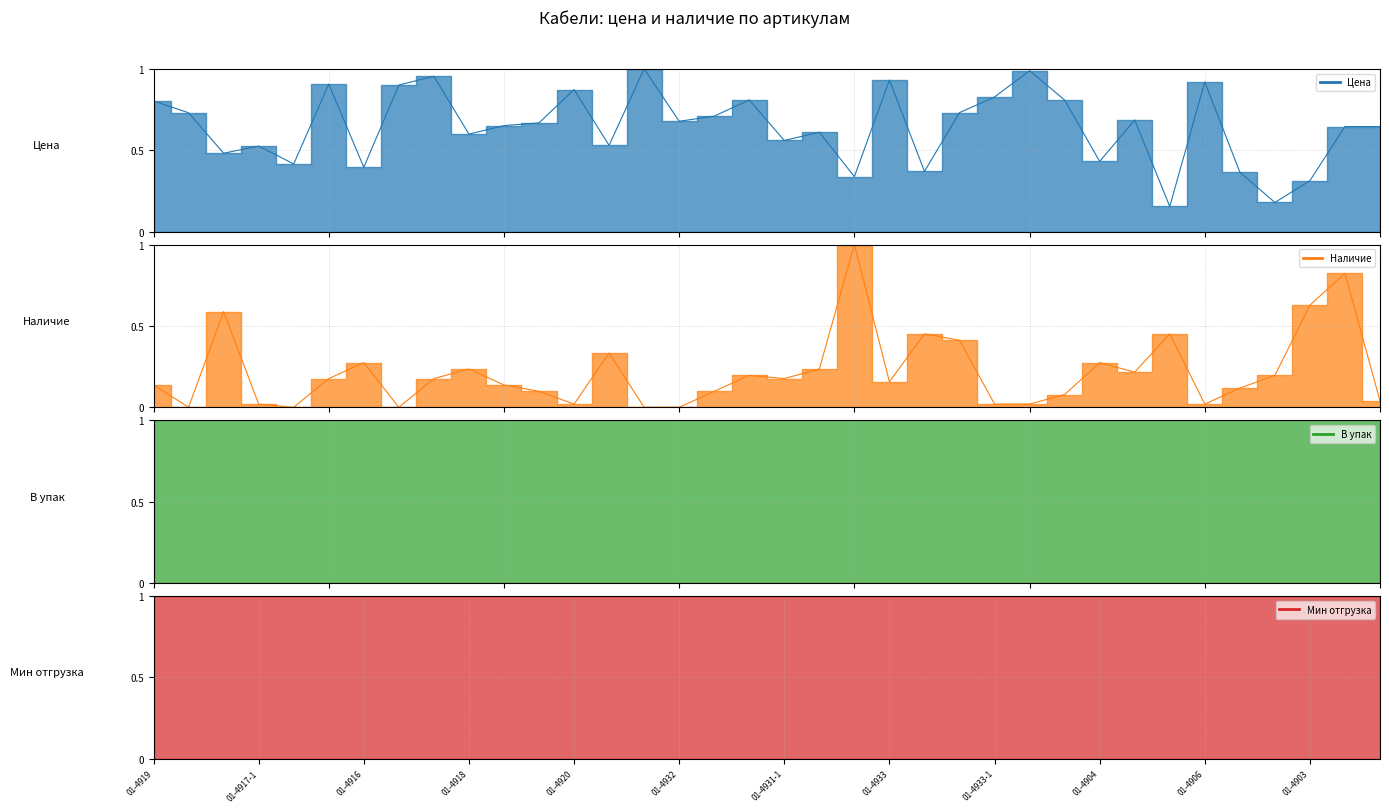

Reading left to right, what are all the values shown in this chart?

Цена: 01-4919=0.8	01-4923-1=0.7	01-4917=0.5	01-4917-1=0.5	01-4916-1=0.4	01-4924=0.9	01-4916=0.4	01-4919-1=0.9	01-4924-1=1.0	01-4918=0.6	01-4923=0.7	01-4918-1=0.7	01-4920=0.9	01-4931=0.5	01-4938=1.0	01-4932=0.7	01-4937=0.7	01-4938-1=0.8	01-4931-1=0.6	01-4937-1=0.6	01-4930=0.3	01-4933=0.9	01-4930-1=0.4	01-4932-1=0.7	01-4933-1=0.8	01-4939=1.0	01-4911-1=0.8	01-4904=0.4	01-4910-1=0.7	01-4900=0.2	01-4906=0.9	01-4903-1=0.4	01-4900-1=0.2	01-4903=0.3	01-4905-1=0.6	01-4910=0.6
Наличие: 01-4919=0.1	01-4923-1=0.0	01-4917=0.6	01-4917-1=0.0	01-4916-1=0.0	01-4924=0.2	01-4916=0.3	01-4919-1=0.0	01-4924-1=0.2	01-4918=0.2	01-4923=0.1	01-4918-1=0.1	01-4920=0.0	01-4931=0.3	01-4938=0.0	01-4932=0.0	01-4937=0.1	01-4938-1=0.2	01-4931-1=0.2	01-4937-1=0.2	01-4930=1.0	01-4933=0.2	01-4930-1=0.5	01-4932-1=0.4	01-4933-1=0.0	01-4939=0.0	01-4911-1=0.1	01-4904=0.3	01-4910-1=0.2	01-4900=0.5	01-4906=0.0	01-4903-1=0.1	01-4900-1=0.2	01-4903=0.6	01-4905-1=0.8	01-4910=0.0